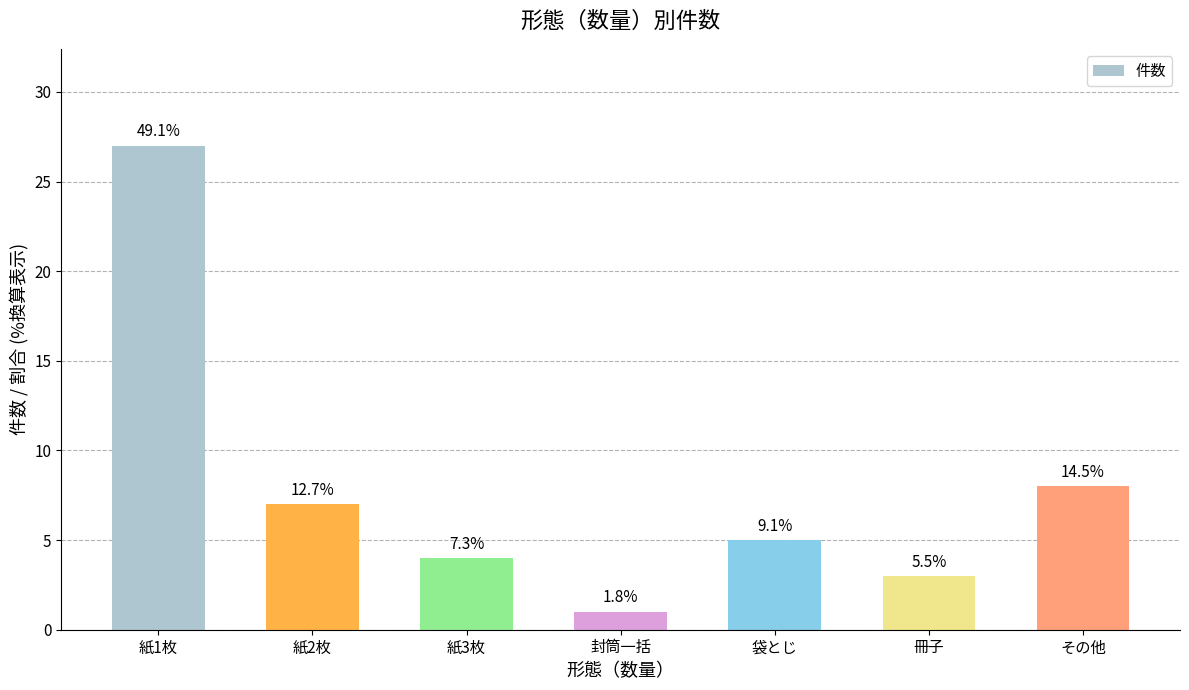

How many bars are there in total?

7